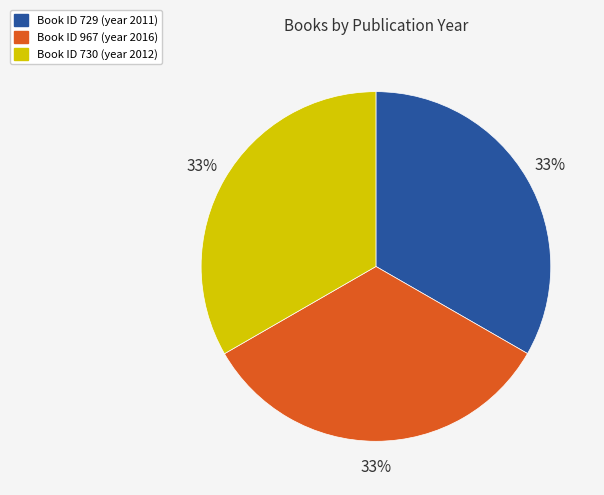

Is there any slice that represents more than half of the pie?

No